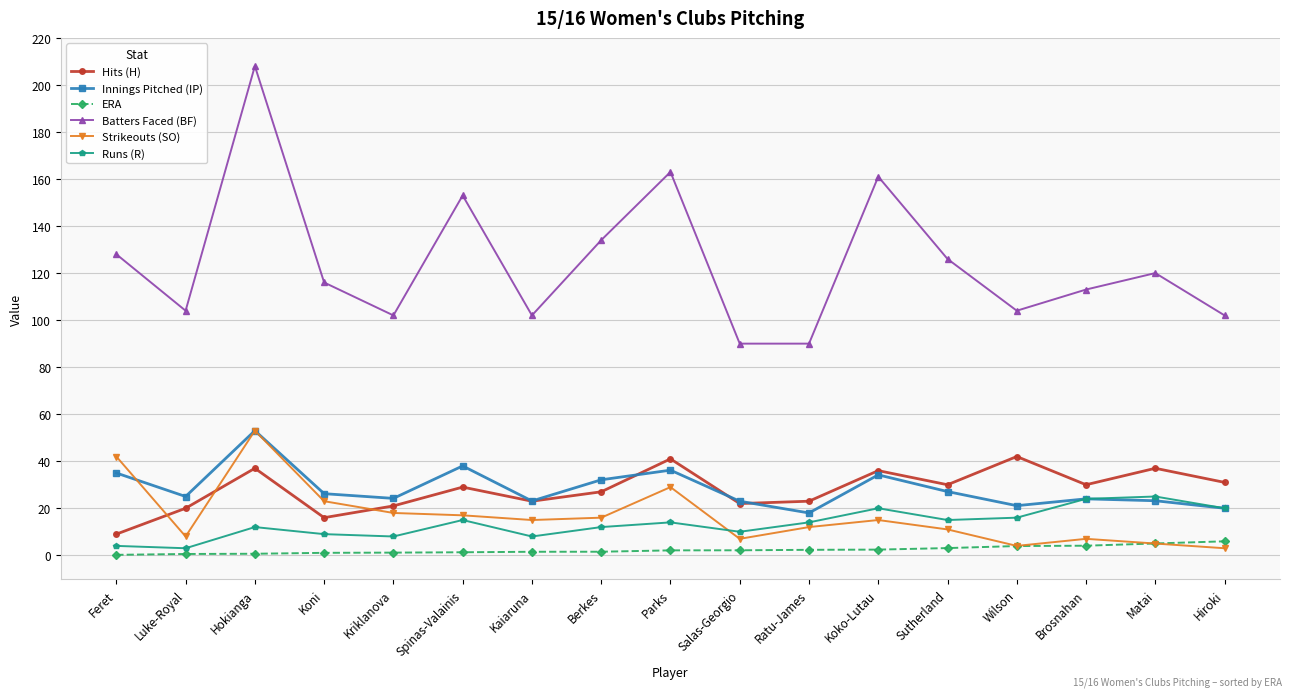

True or false: Batters Faced (BF) and Runs (R) intersect in this chart.

False